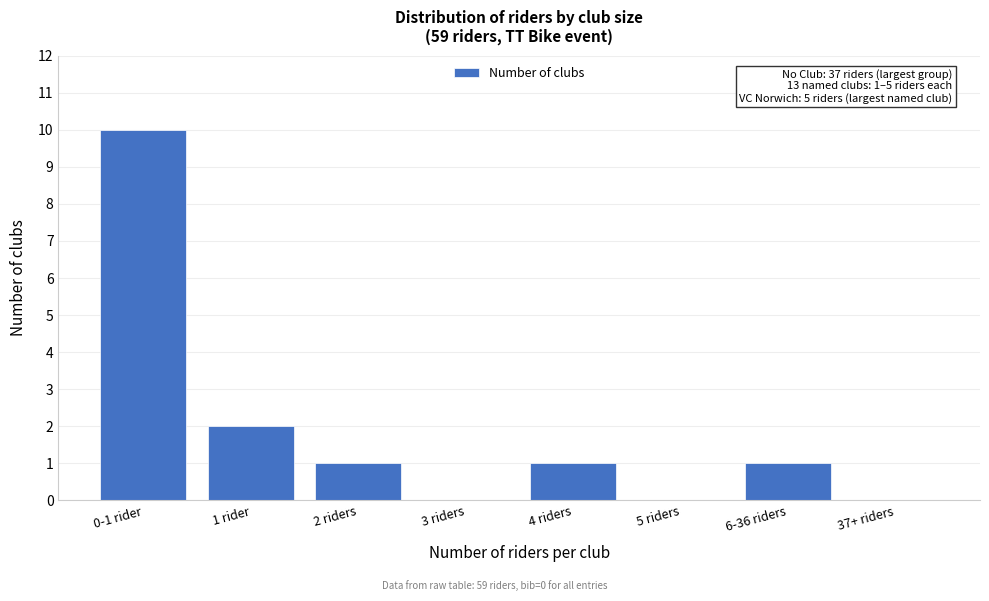

Reading left to right, extract all data points from this chart.

0-1 rider=10	1 rider=2	2 riders=1	3 riders=0	4 riders=1	5 riders=0	6-36 riders=1	37+ riders=0